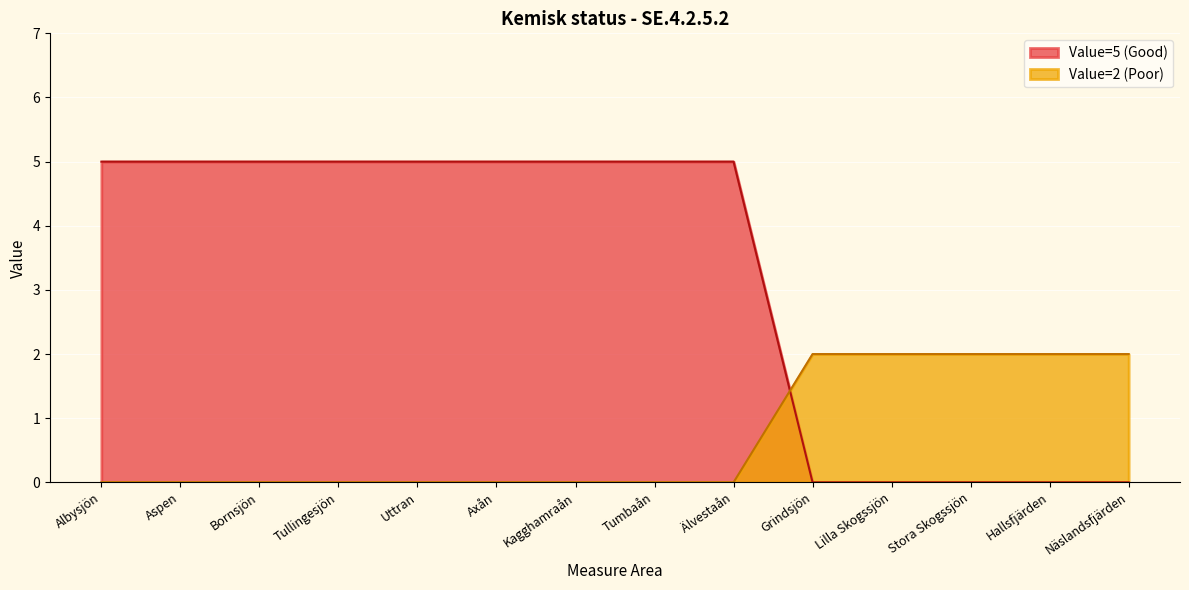

The value of Value=5 (Good) at Stora Skogssjön is 0. True or false?

True